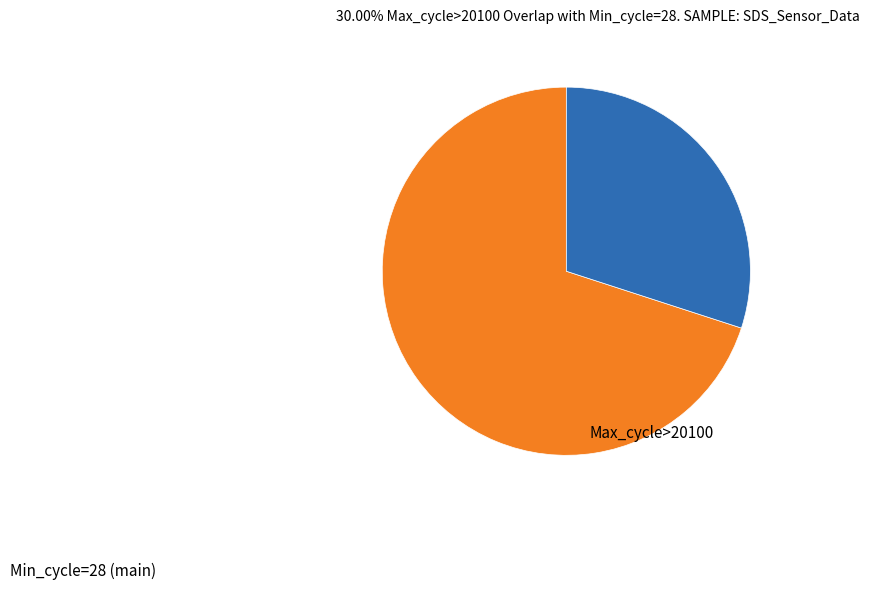

Do Min_cycle=28 (main) and Max_cycle>20100 together represent more than half of the pie?

Yes